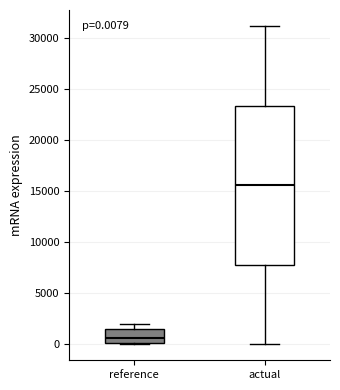

Which box is the tallest, from its lower edge to its upper edge?

actual